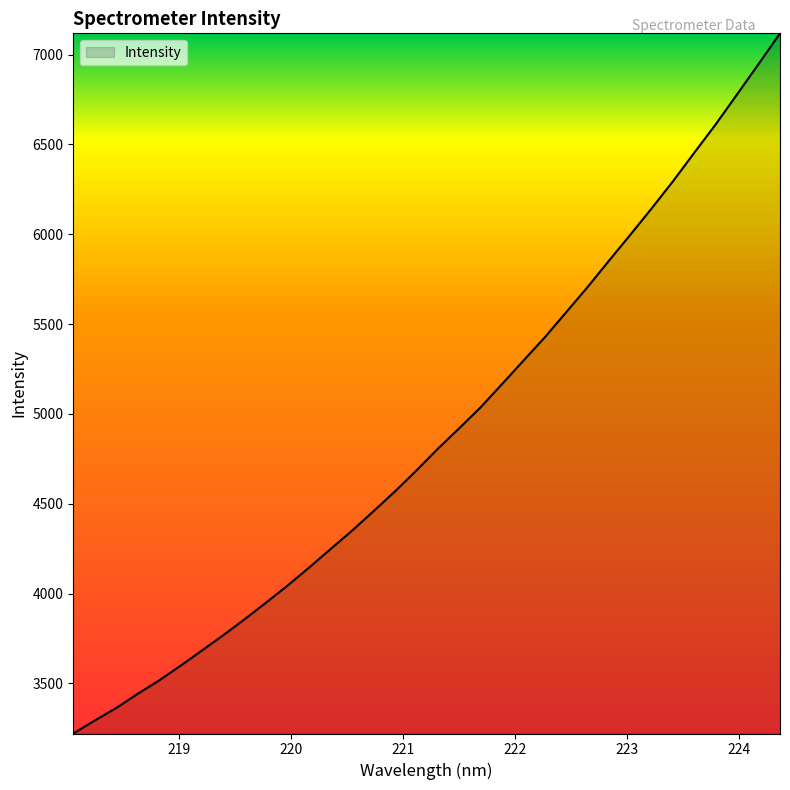

What is the smallest value displayed?

3221.2